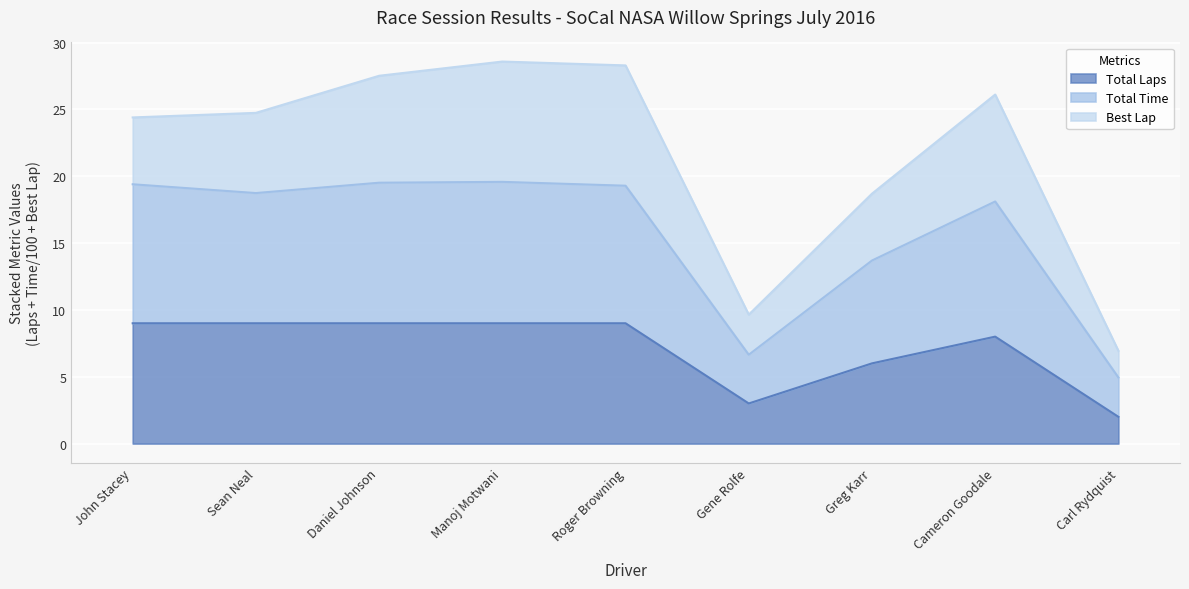

What are all the series names shown in the legend?

Total Laps, Total Time, Best Lap